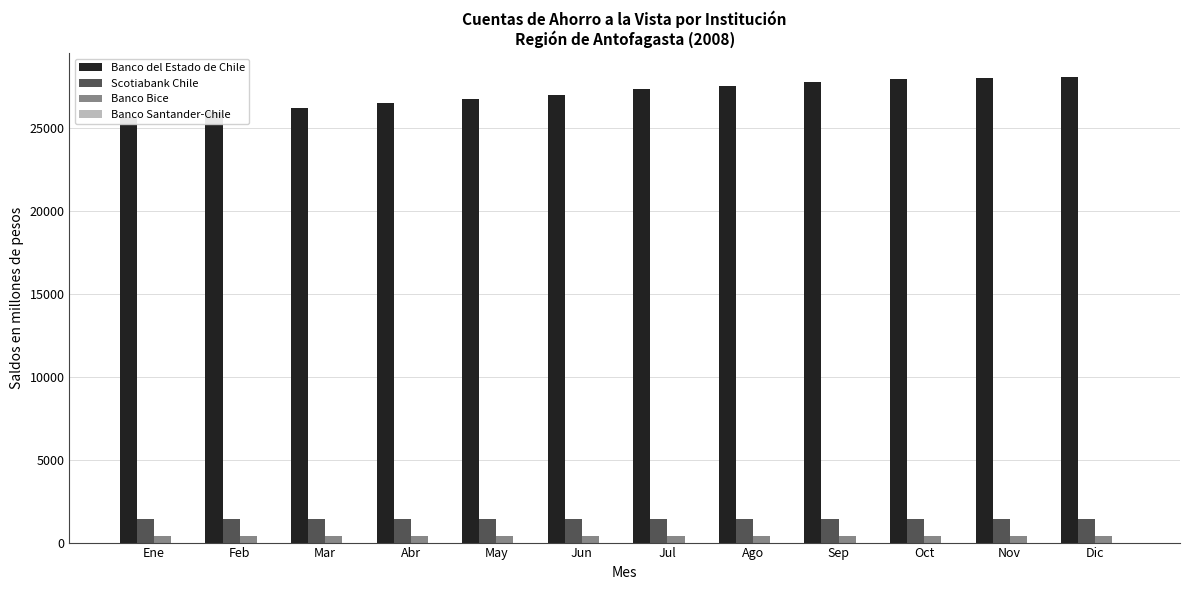

What is the sum of all Banco Bice values?

4691